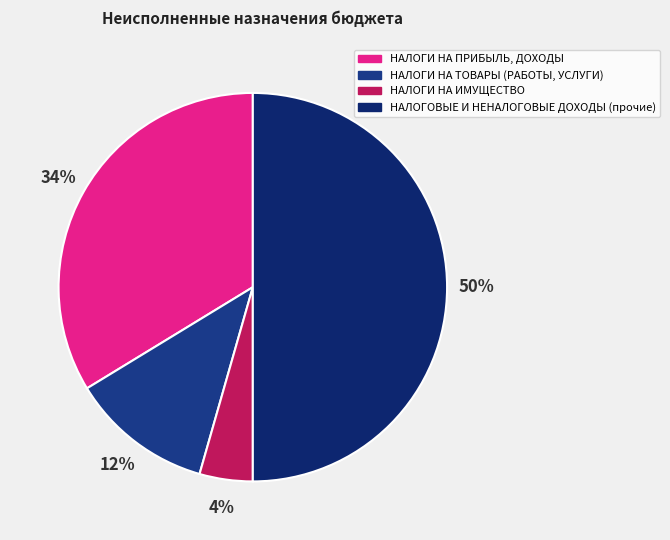

Do НАЛОГИ НА ПРИБЫЛЬ, ДОХОДЫ and НАЛОГОВЫЕ И НЕНАЛОГОВЫЕ ДОХОДЫ (прочие) together represent more than half of the pie?

Yes